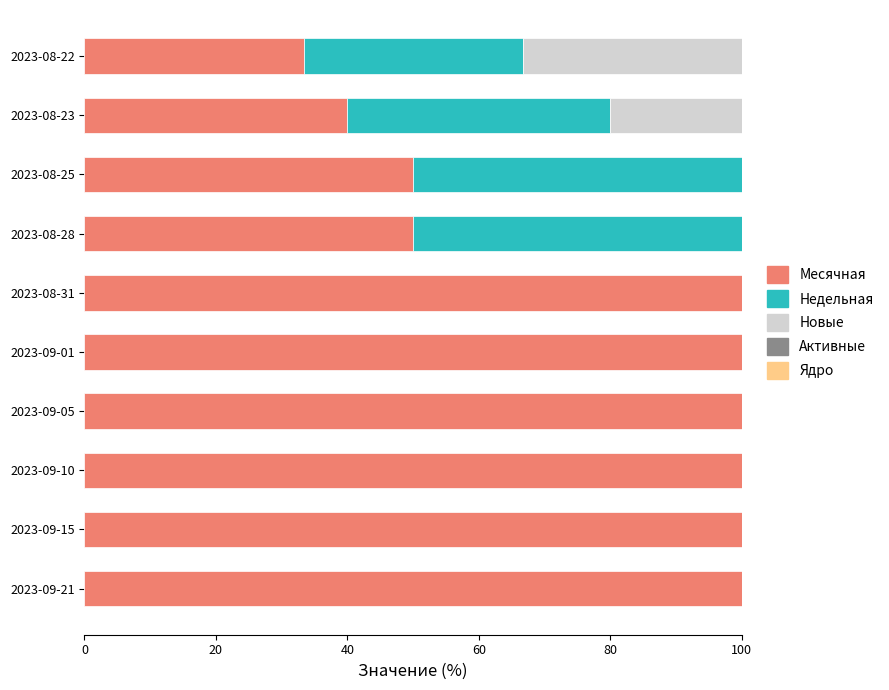

What is the total value across all series at 2023-08-22?

100.0